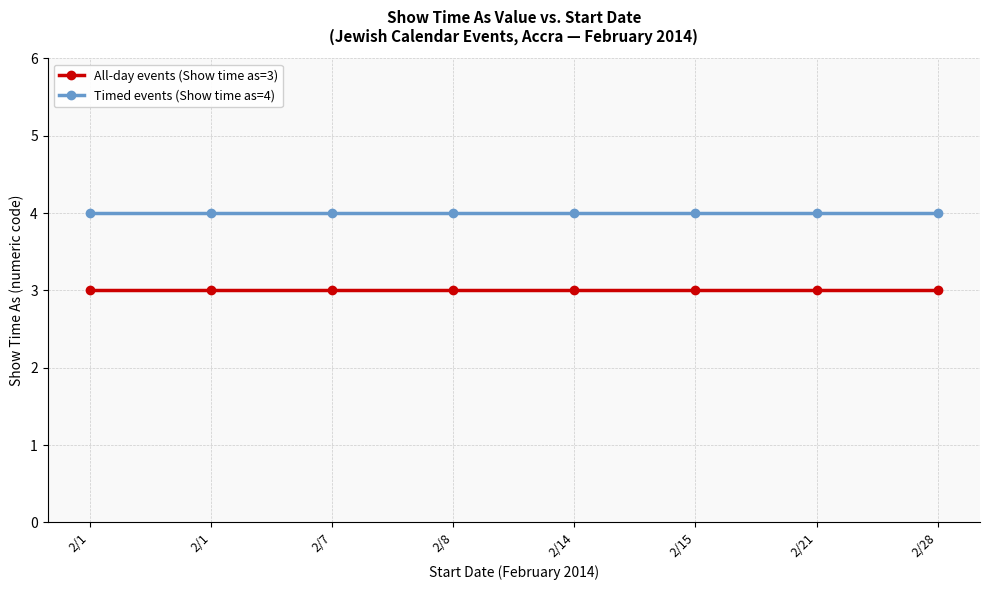

True or false: Timed events (Show time as=4) and All-day events (Show time as=3) cross at least once.

False